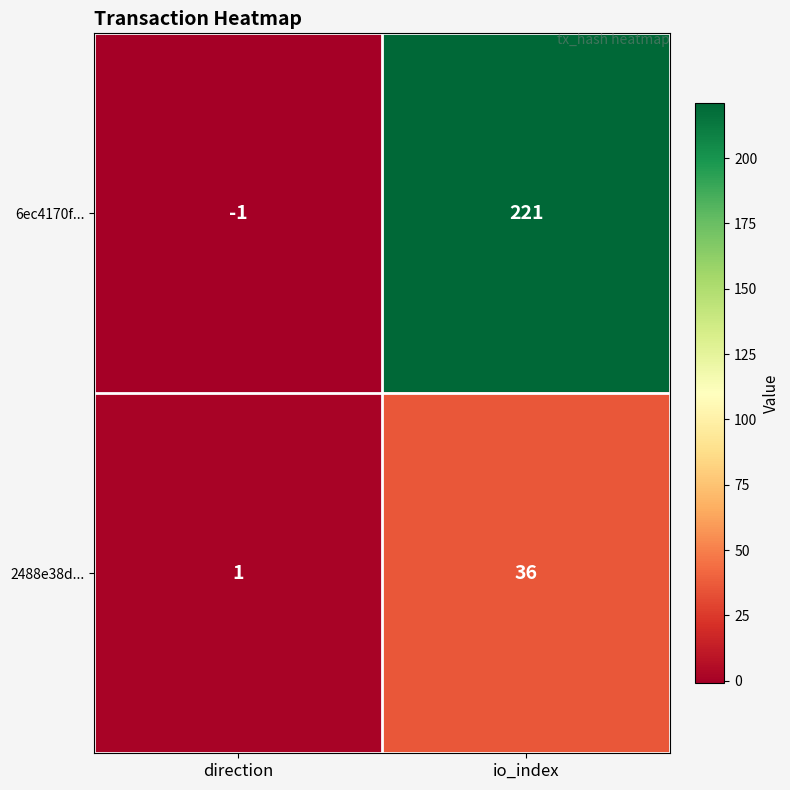

What is the difference between the 6ec4170f... values at io_index and direction?

222